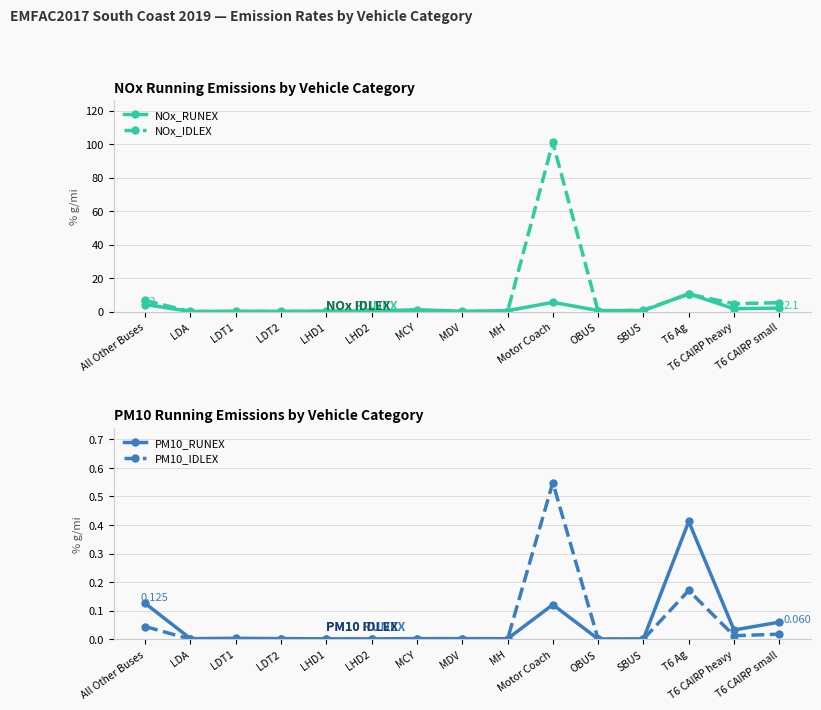

What is the value of the NOx_RUNEX point at the 14th from the left?

1.7